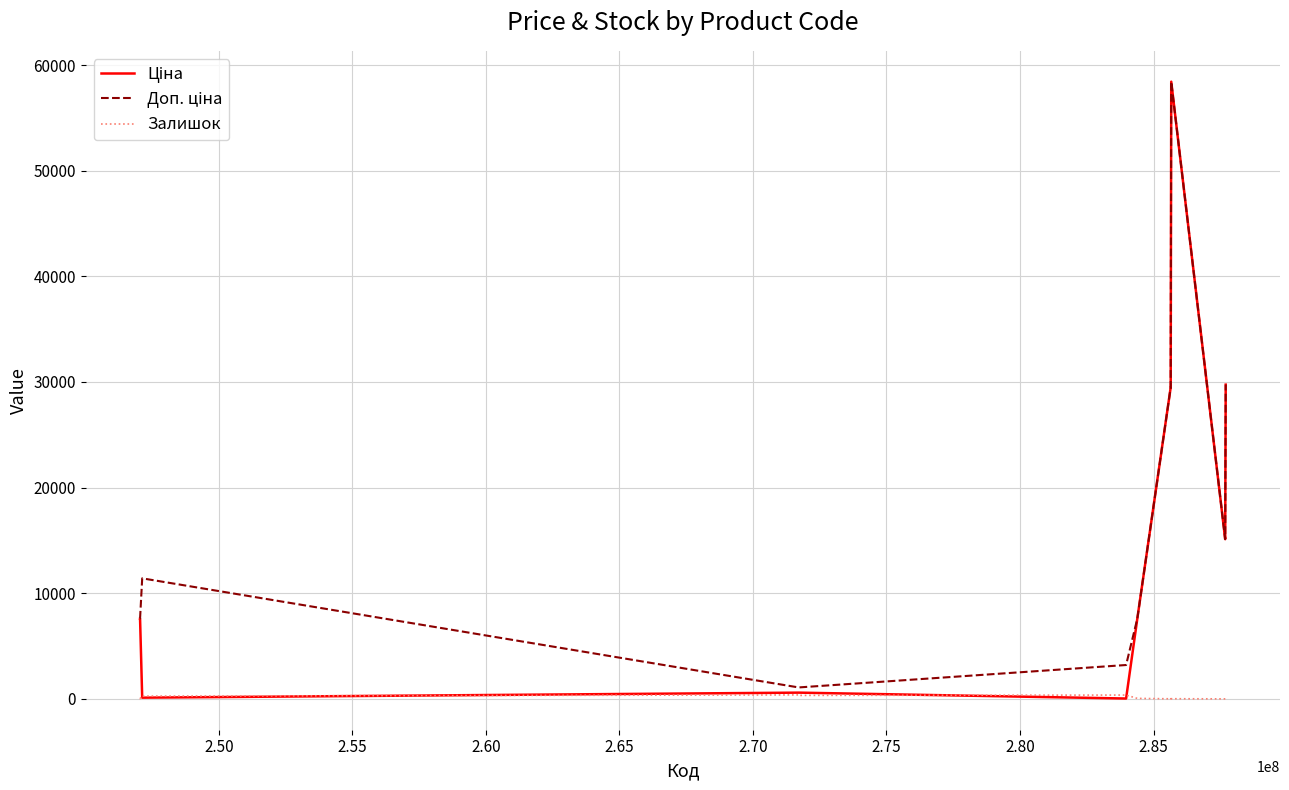

What is the maximum value shown in the chart?

58426.5